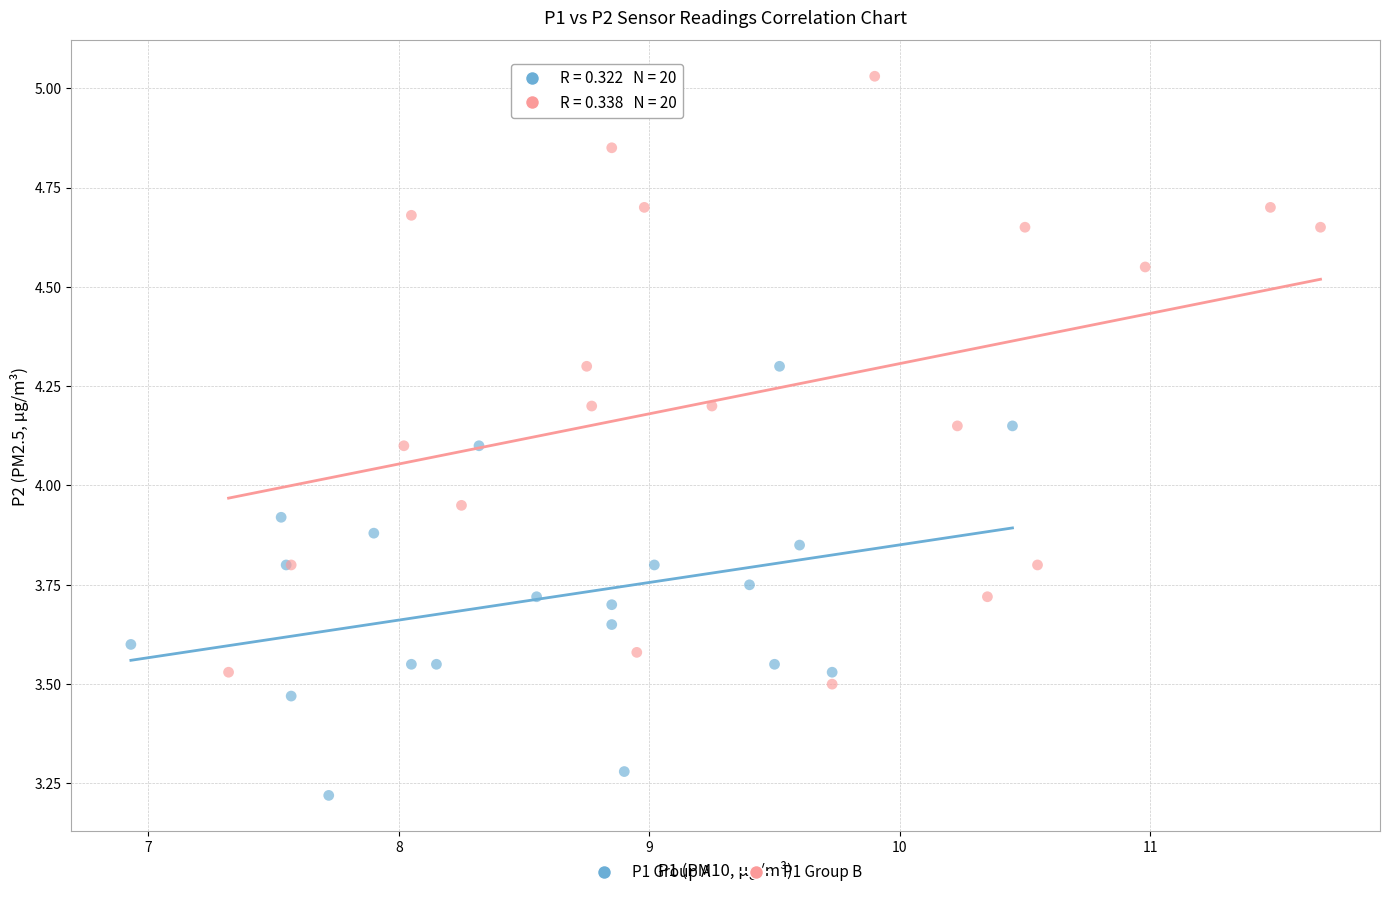

Which series has the largest Y range (max minus min)?

P1 Group B